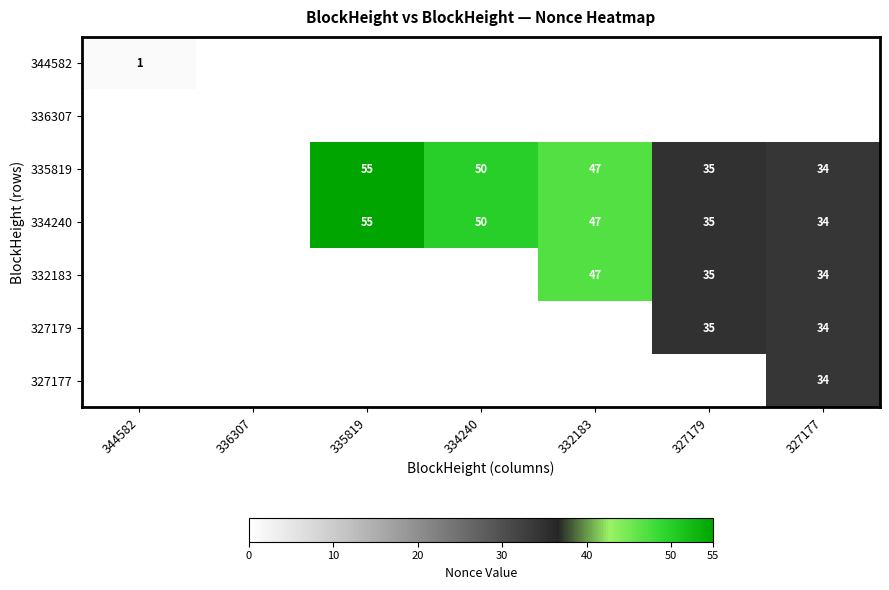

The value of 332183 at 327177 is 34. True or false?

True